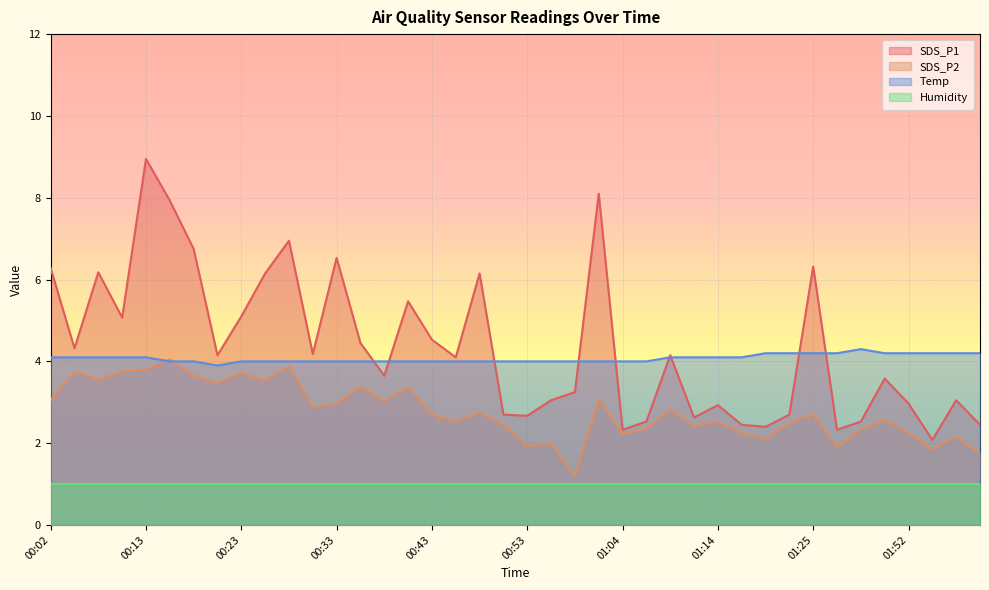

True or false: SDS_P1 and SDS_P2 cross at least once.

False